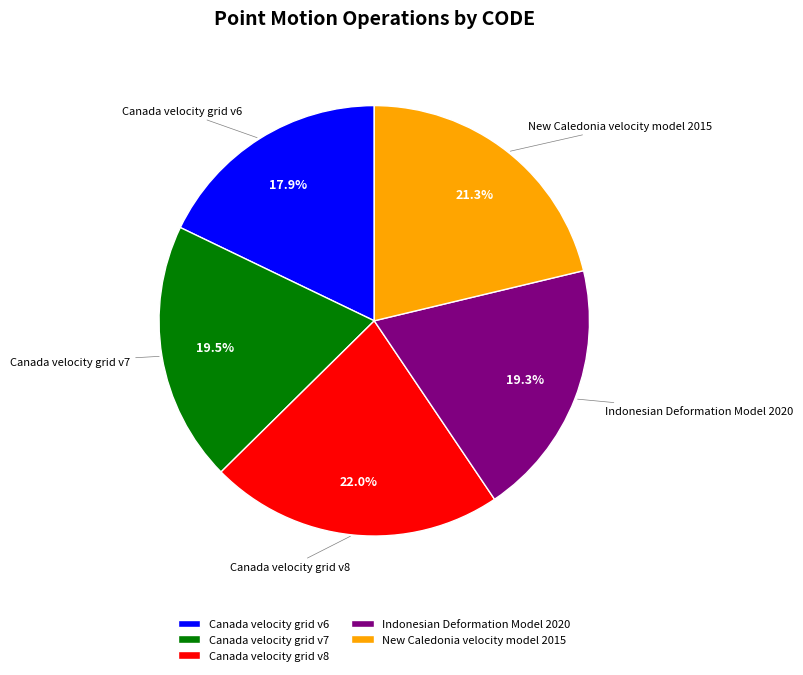

Combined, do Canada velocity grid v7 and New Caledonia velocity model 2015 account for over 50%?

No